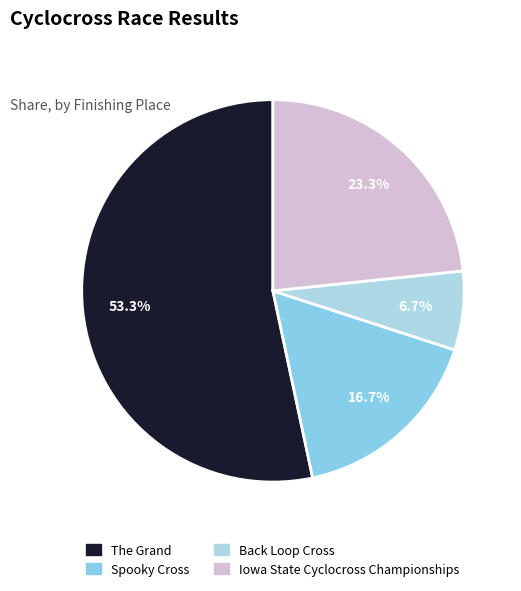

True or false: Back Loop Cross accounts for 18% of the total.

False